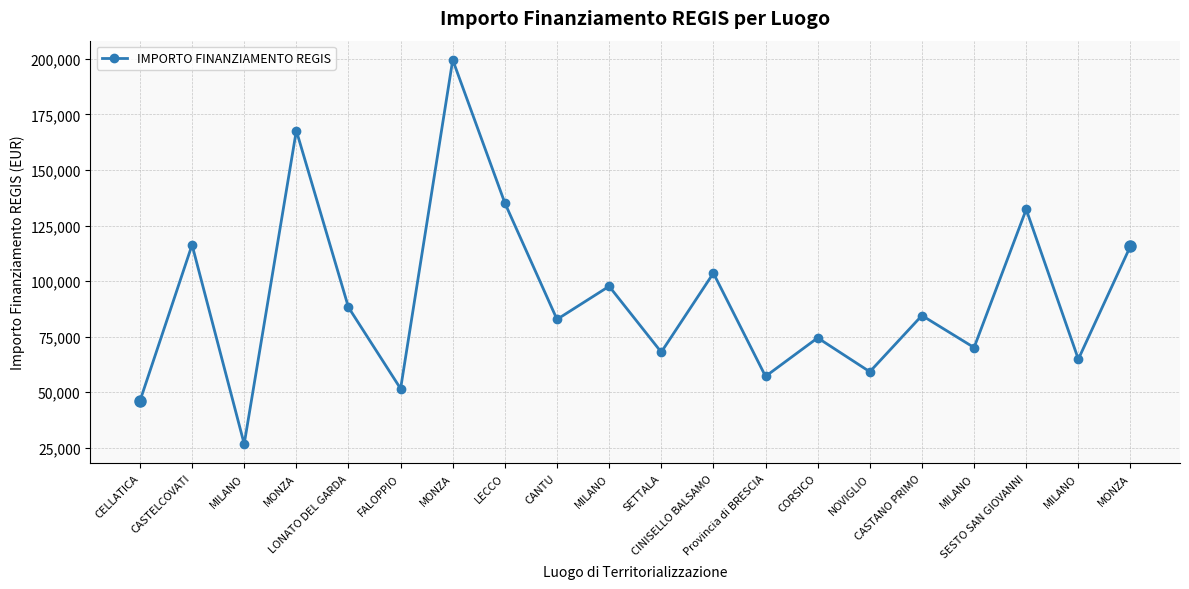

Count the number of values greater than 84538.

10